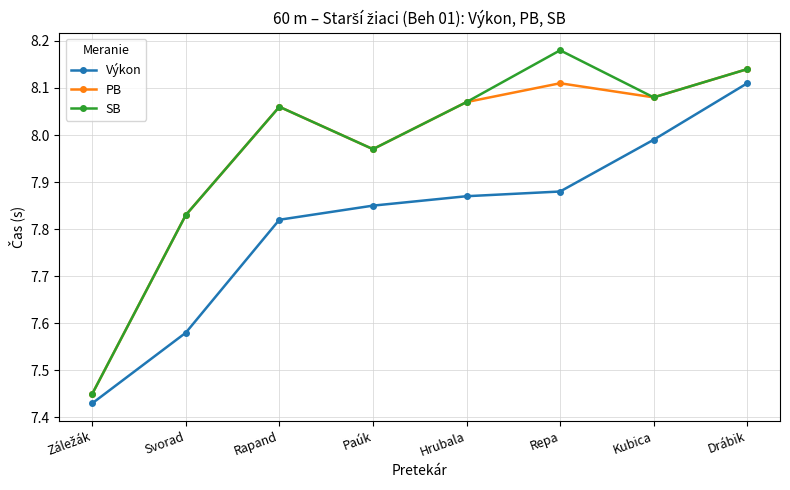

Where is the first local minimum for PB?

Paúk